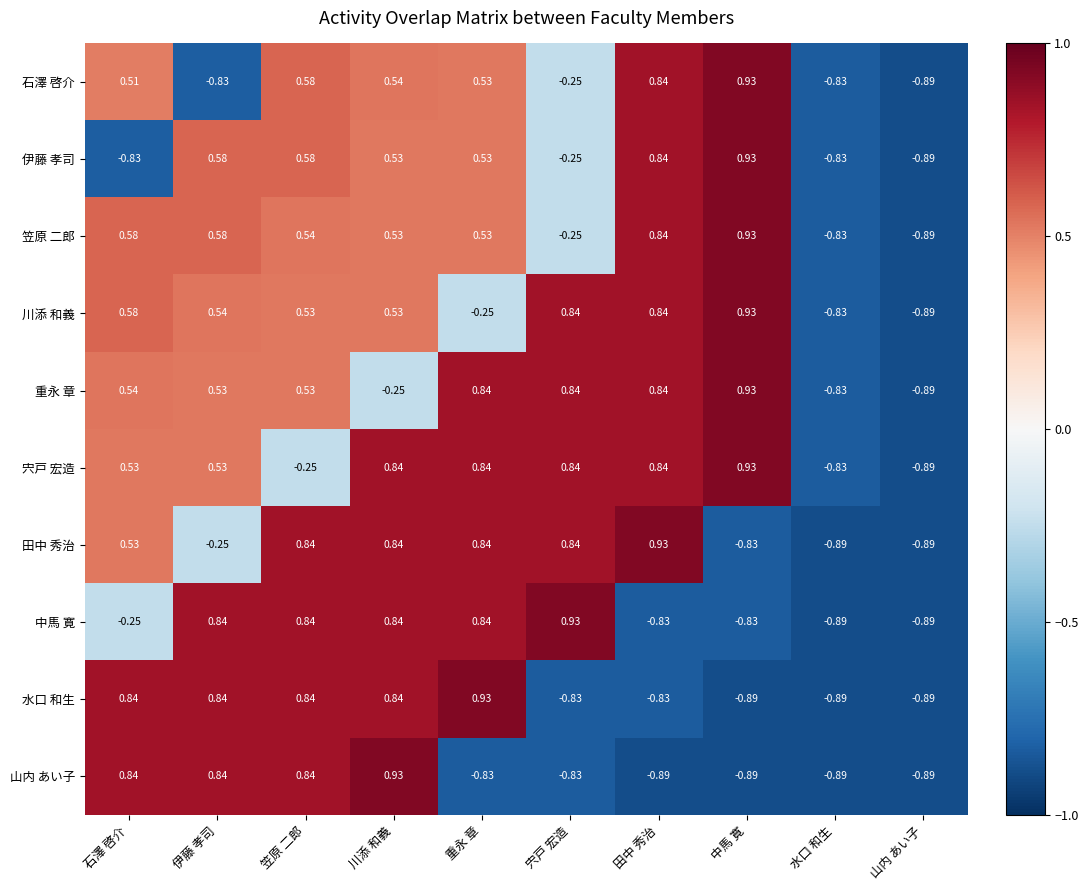

At which label is 川添 和義 closest to 0?

重永 章